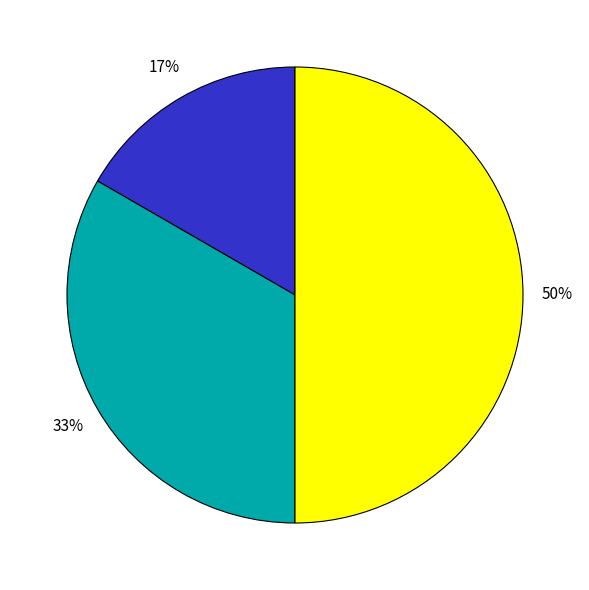

To the nearest percent, what is the average slice percentage?

33%